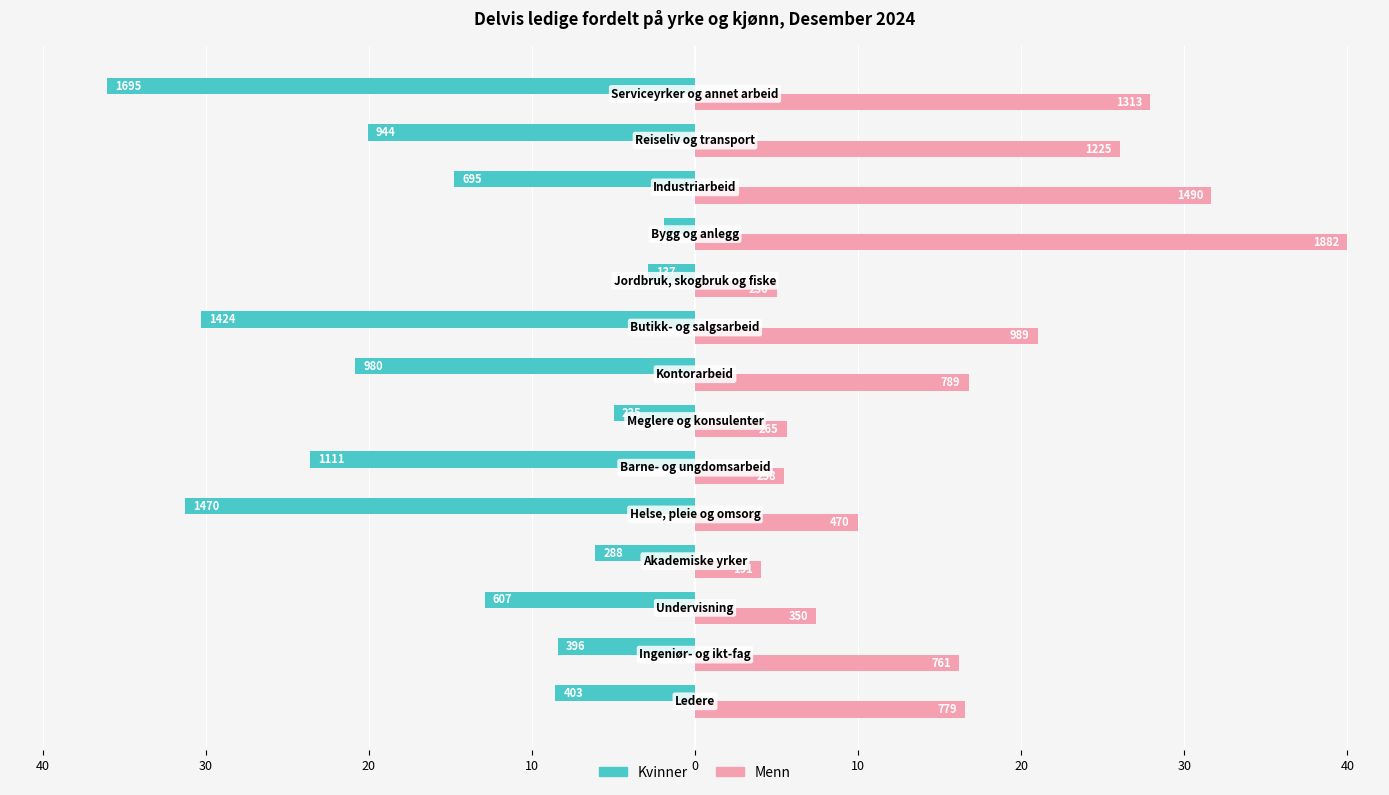

What are all the series names shown in the legend?

Kvinner, Menn